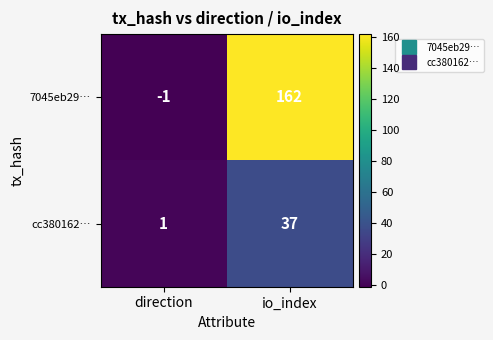

What is the greatest value displayed?

162